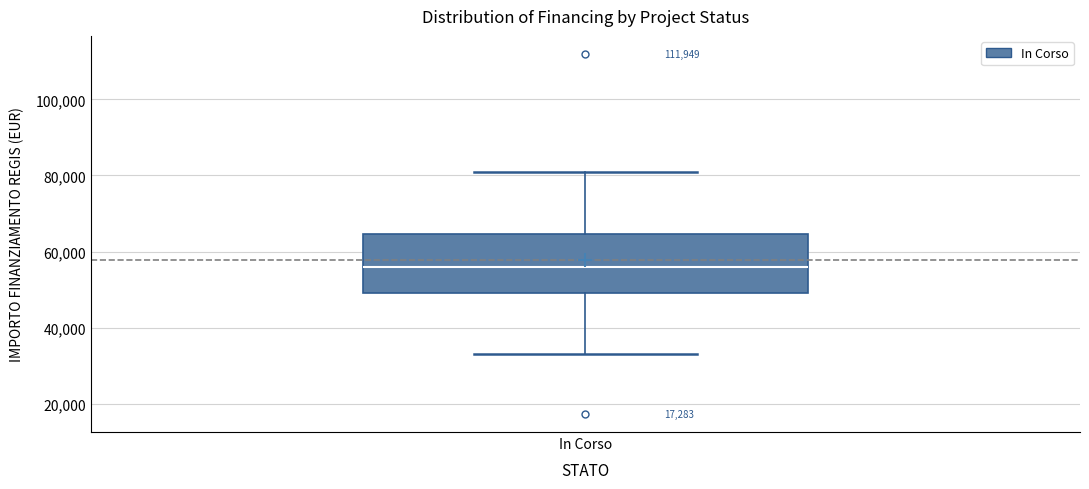

Transcribe this box plot: give where the median line is, the range the box spans, and where the two whiskers end, as read against the y-axis. The values are not printed on the chart, so give them approximately, as read against the axis.

median 56000, box 50000 to 64000, whiskers 32000 to 80000